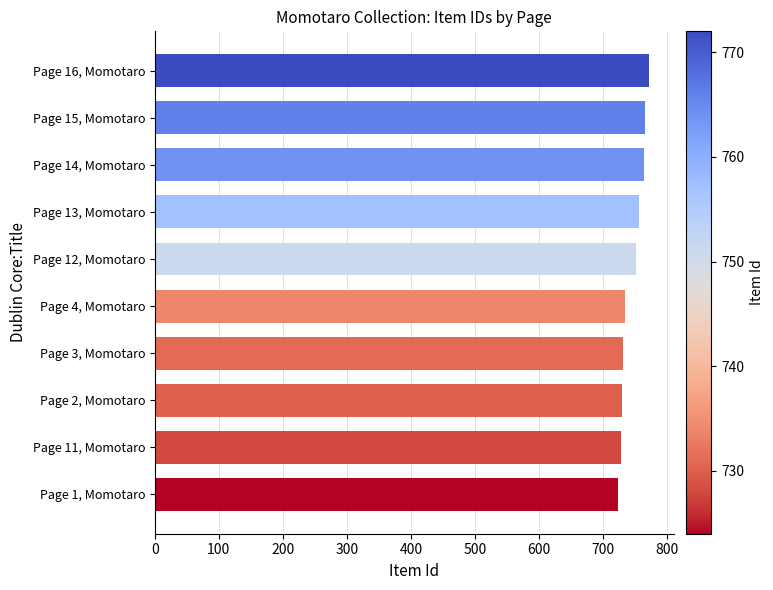

What is the sum of all values?

7457